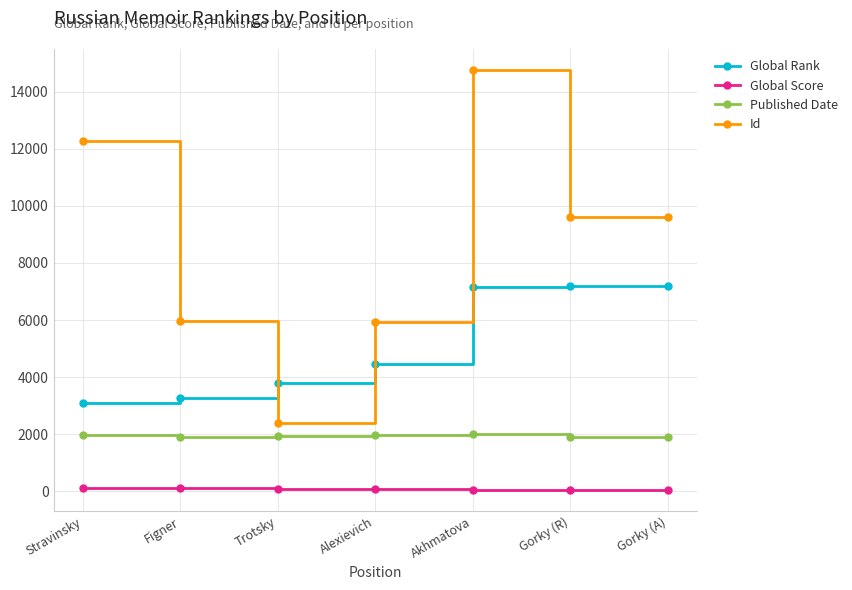

Between Trotsky and Gorky (R), which series saw the biggest shift?

Id